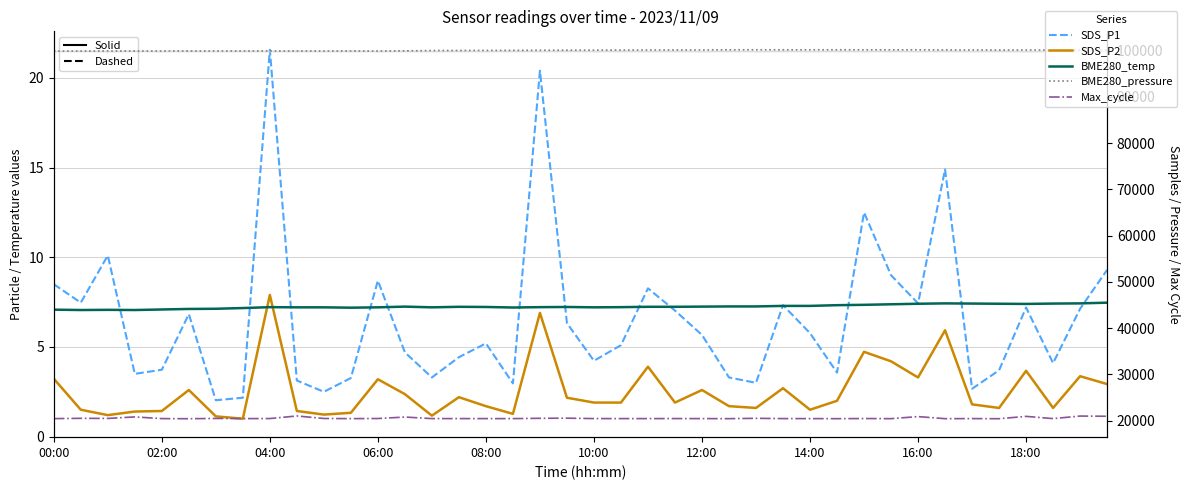

The value of BME280_temp at 38 is 7.4. True or false?

True